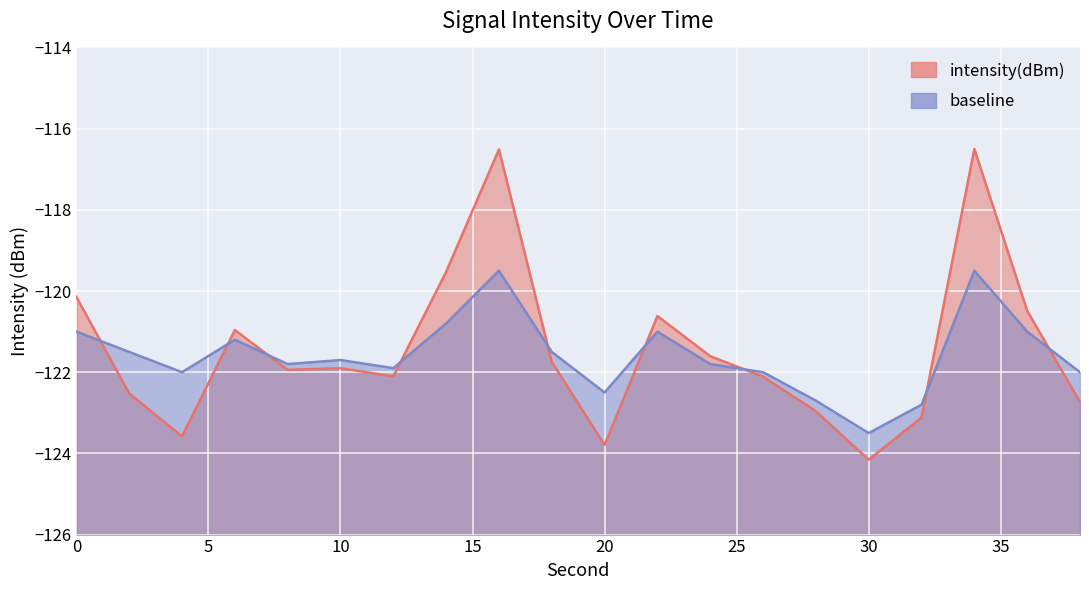

Reading left to right, list all the values displayed in this chart.

intensity(dBm): -120.1	-122.5	-123.6	-121.0	-121.9	-121.9	-122.1	-119.5	-116.5	-121.7	-123.8	-120.6	-121.6	-122.1	-123.0	-124.2	-123.1	-116.5	-120.5	-122.7
baseline: -121.0	-121.5	-122.0	-121.2	-121.8	-121.7	-121.9	-120.8	-119.5	-121.5	-122.5	-121.0	-121.8	-122.0	-122.7	-123.5	-122.8	-119.5	-121.0	-122.0